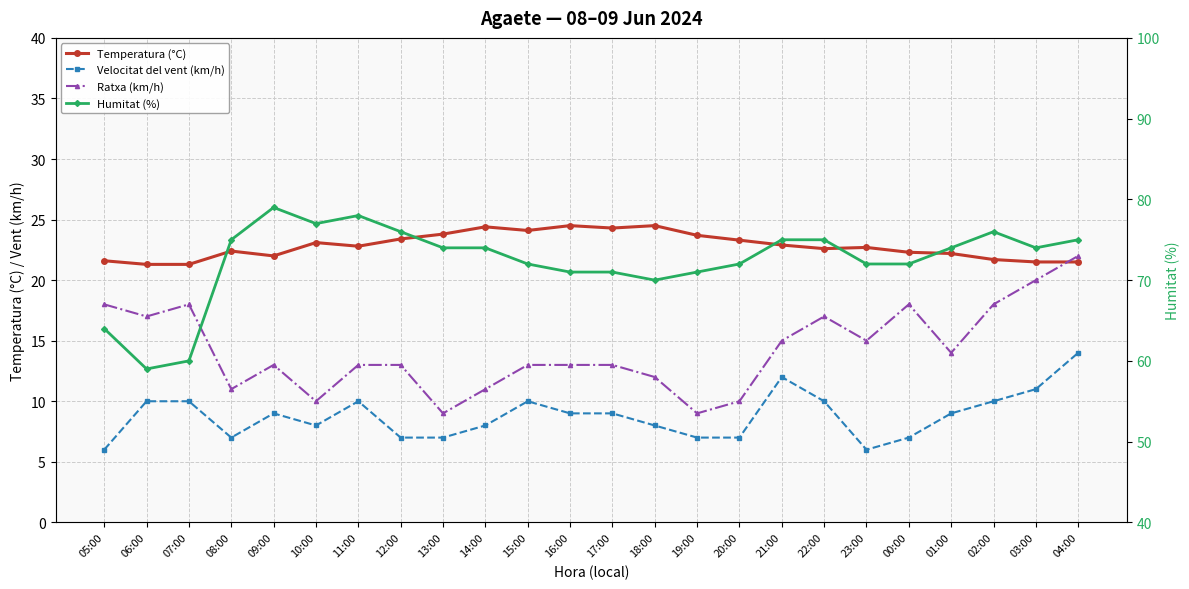

How many series are shown in this chart?

4